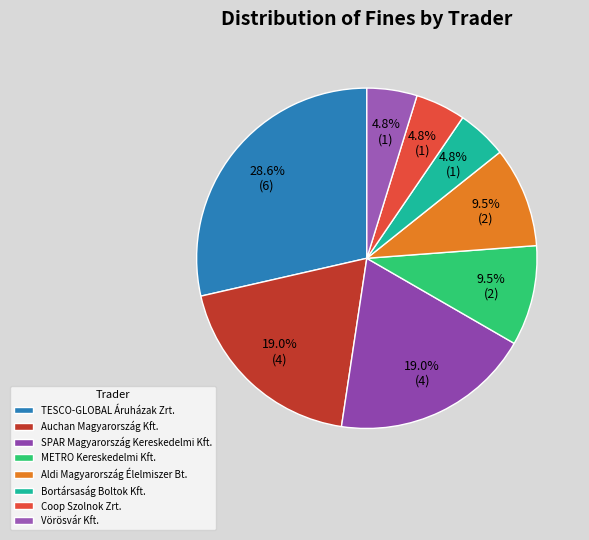

To the nearest percent, what portion does Bortársaság Boltok Kft. represent?

5%